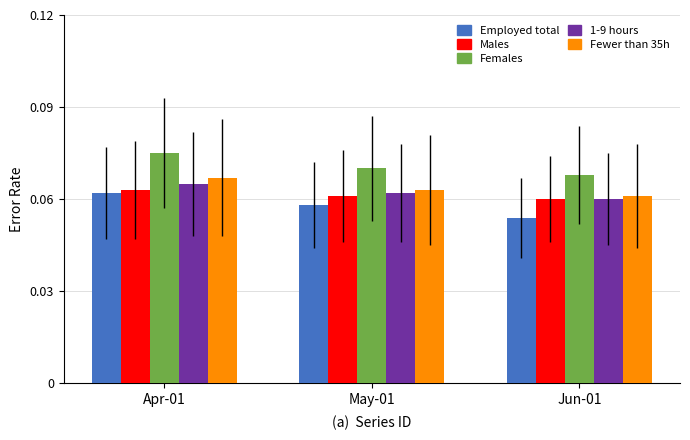

Rank the series by their maximum value, from highest to lowest.

Females, Fewer than 35h, 1-9 hours, Males, Employed total